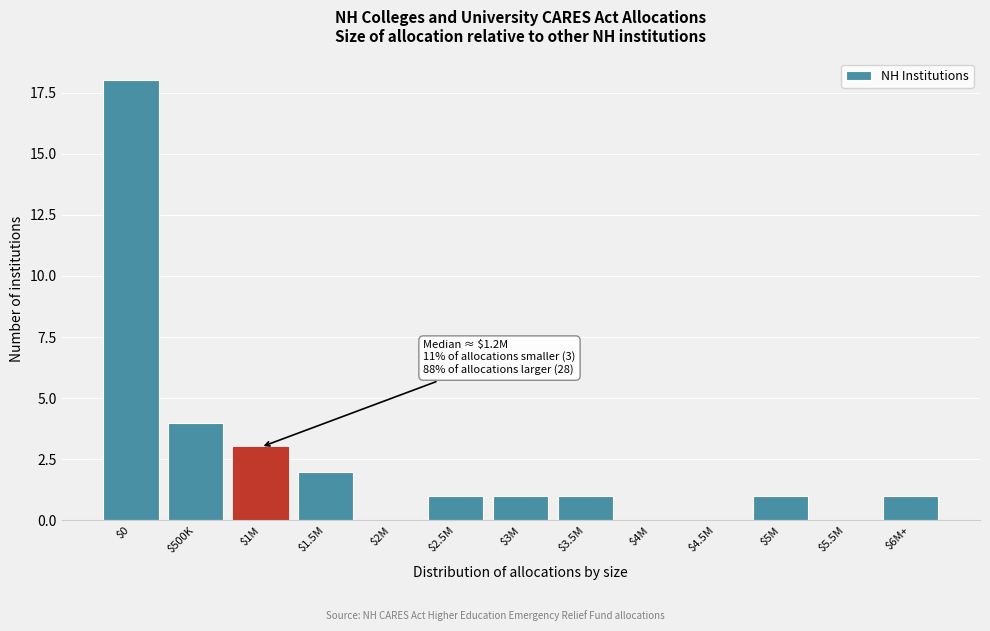

What is the sum of all values?

32